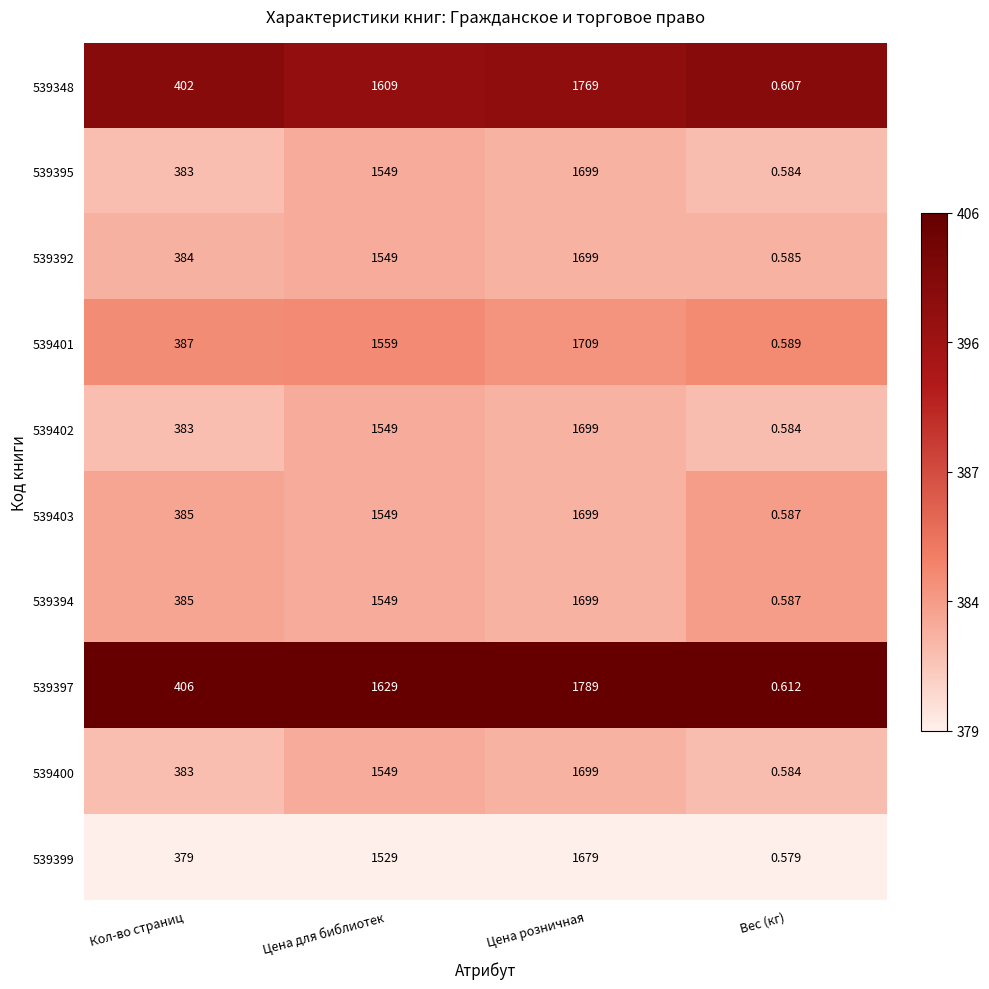

What is the difference between the highest and lowest values at Цена розничная?

110.0